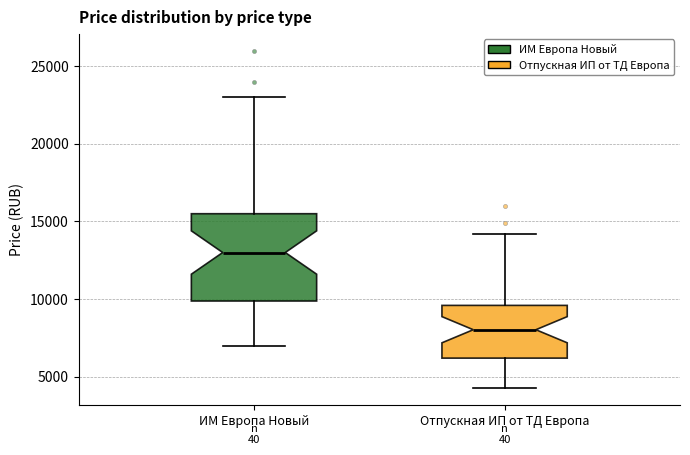

Comparing the boxes themselves (not the whiskers), which one is the tallest?

ИМ Европа Новый